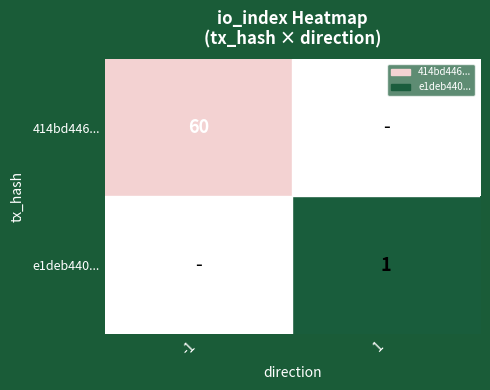

True or false: e1deb440... has a value of 1 at 1.

True